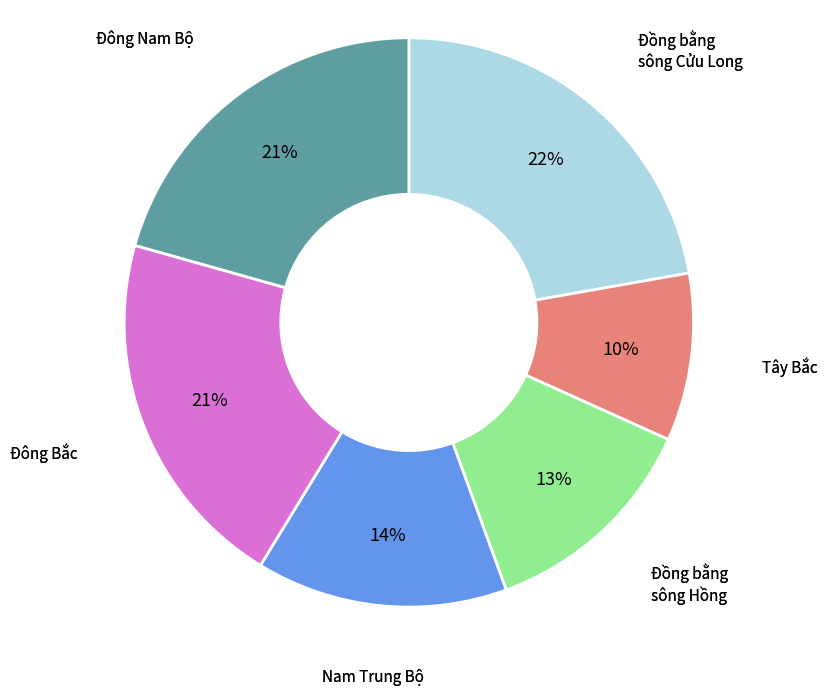

Which category has the smallest portion of the pie?

Tây Bắc